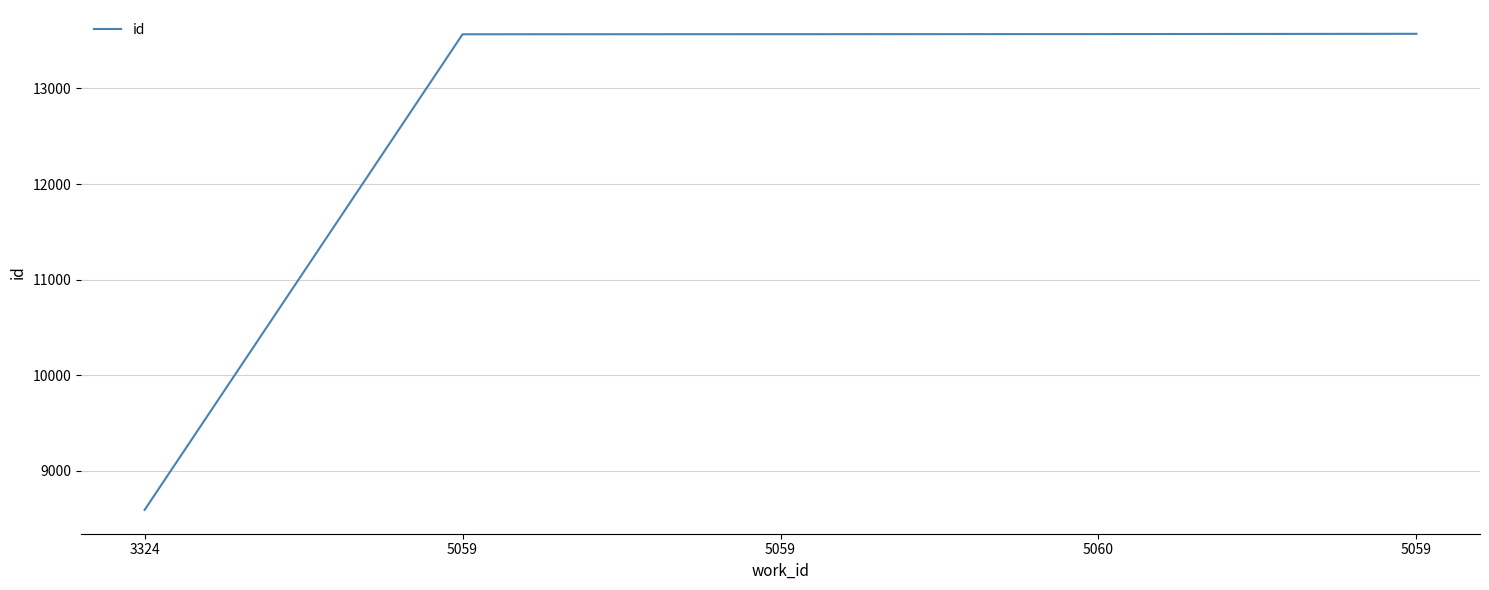

At which category does the chart reach its peak across all series?

5059